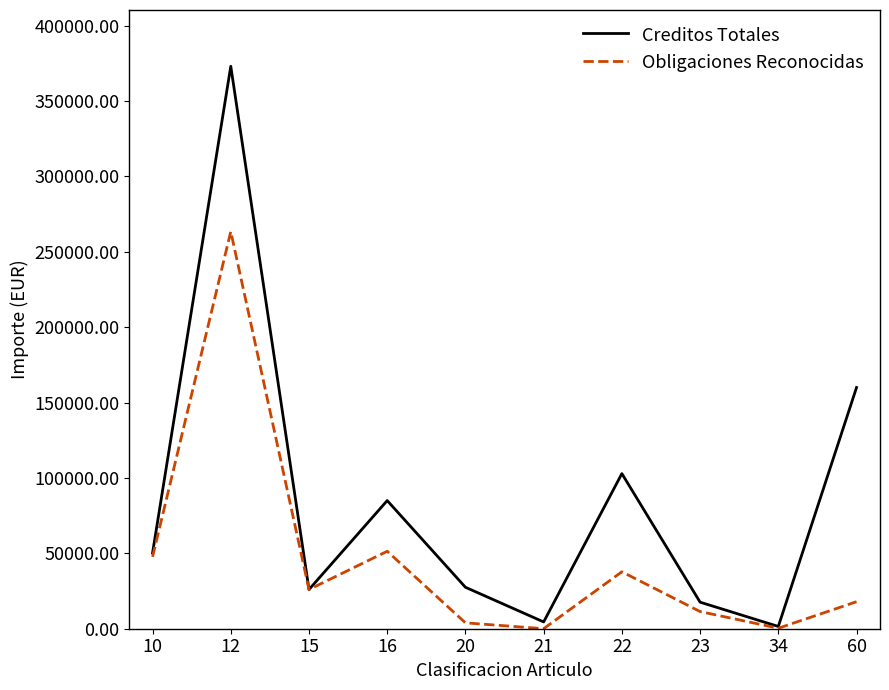

The value of Obligaciones Reconocidas at 22 is 66613.8. True or false?

False